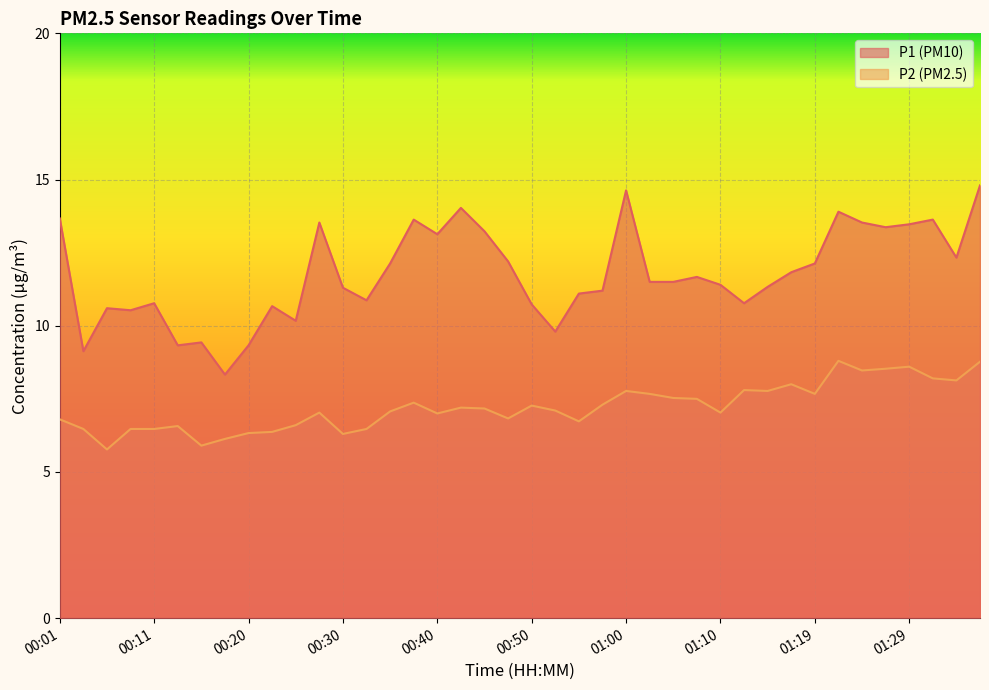

At which category does the chart reach its minimum across all series?

00:06